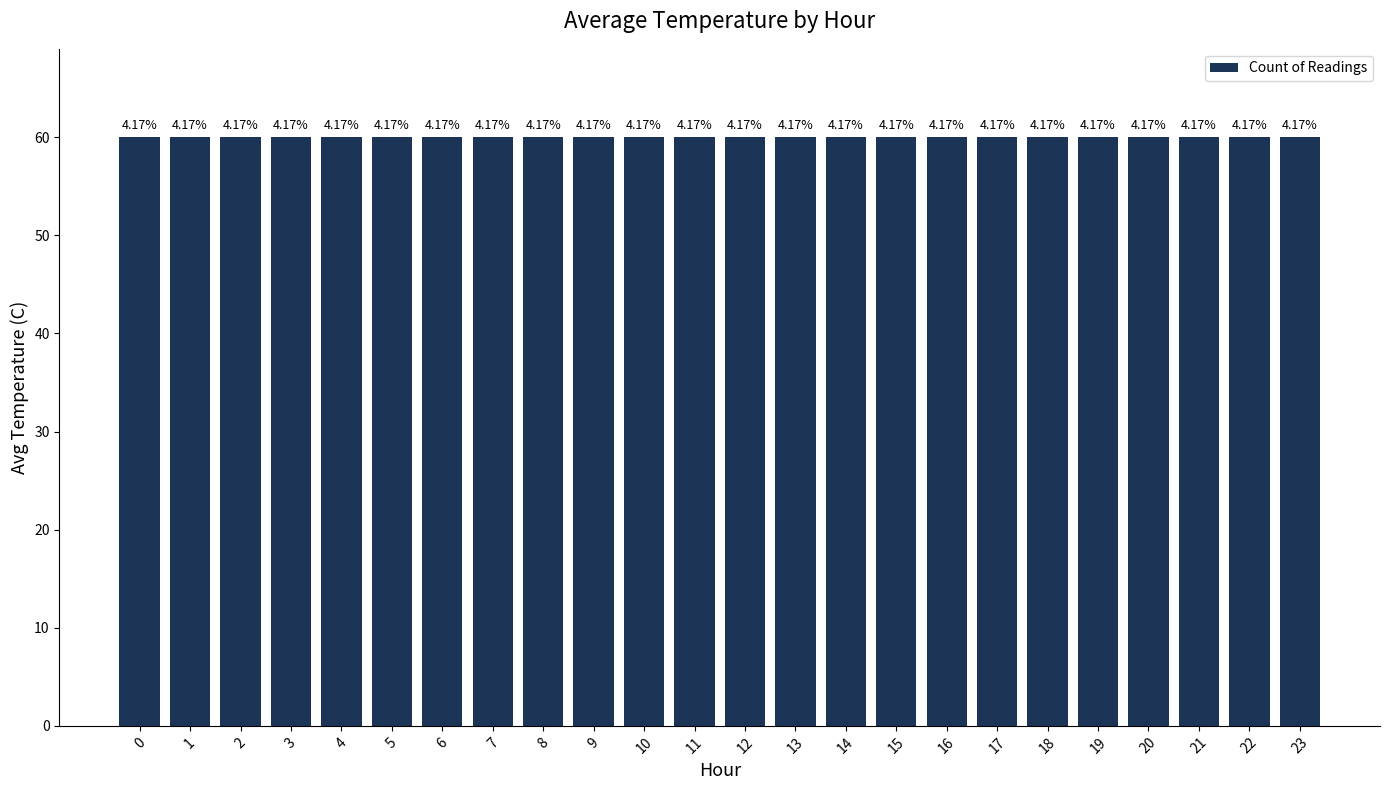

List the labels in order of value, largest first.

0, 1, 2, 3, 4, 5, 6, 7, 8, 9, 10, 11, 12, 13, 14, 15, 16, 17, 18, 19, 20, 21, 22, 23